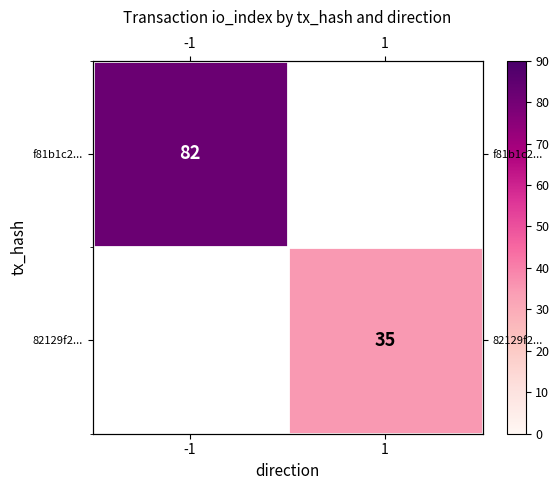

Which has a higher value, 1 or -1?

-1